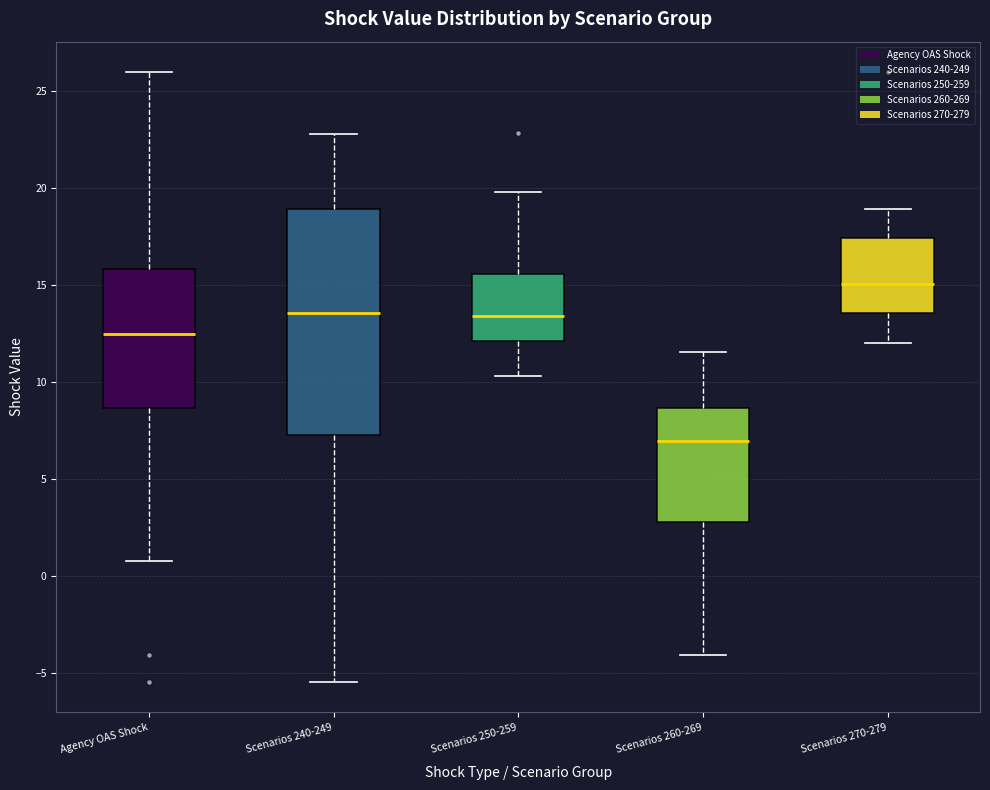

Comparing the boxes themselves (not the whiskers), which one is the tallest?

Scenarios 240-249